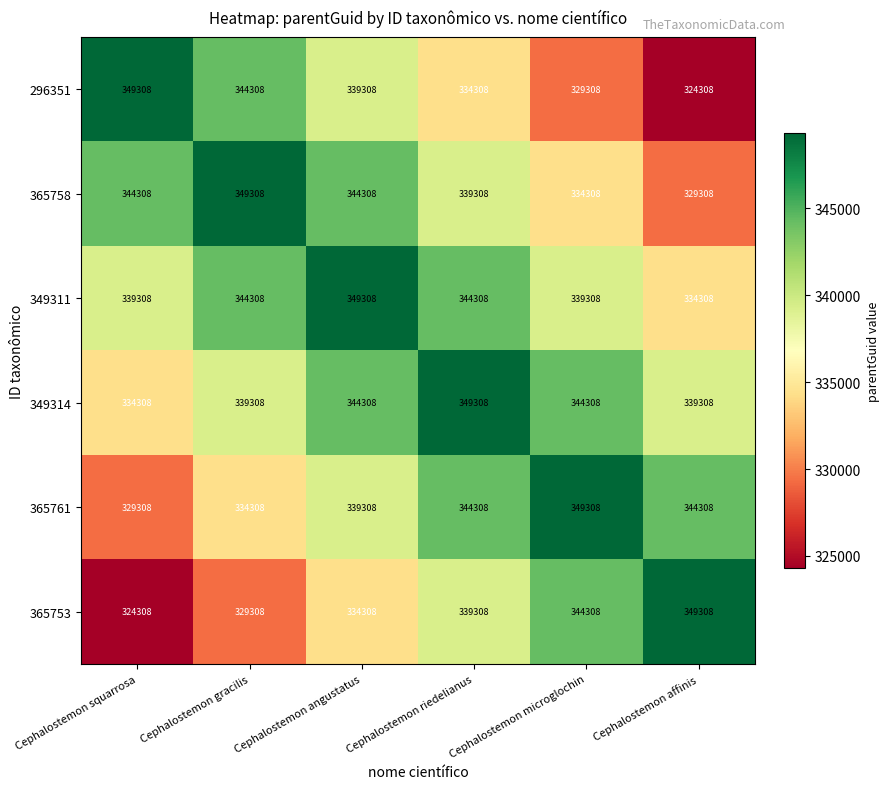

The 365758 series shows 481575 at Cephalostemon angustatus. True or false?

False